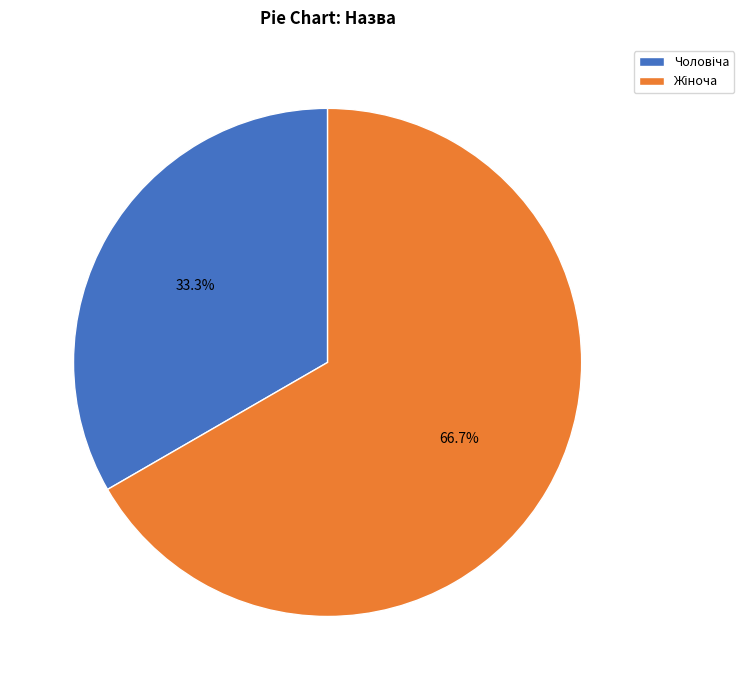

How many segments does this pie chart have?

2